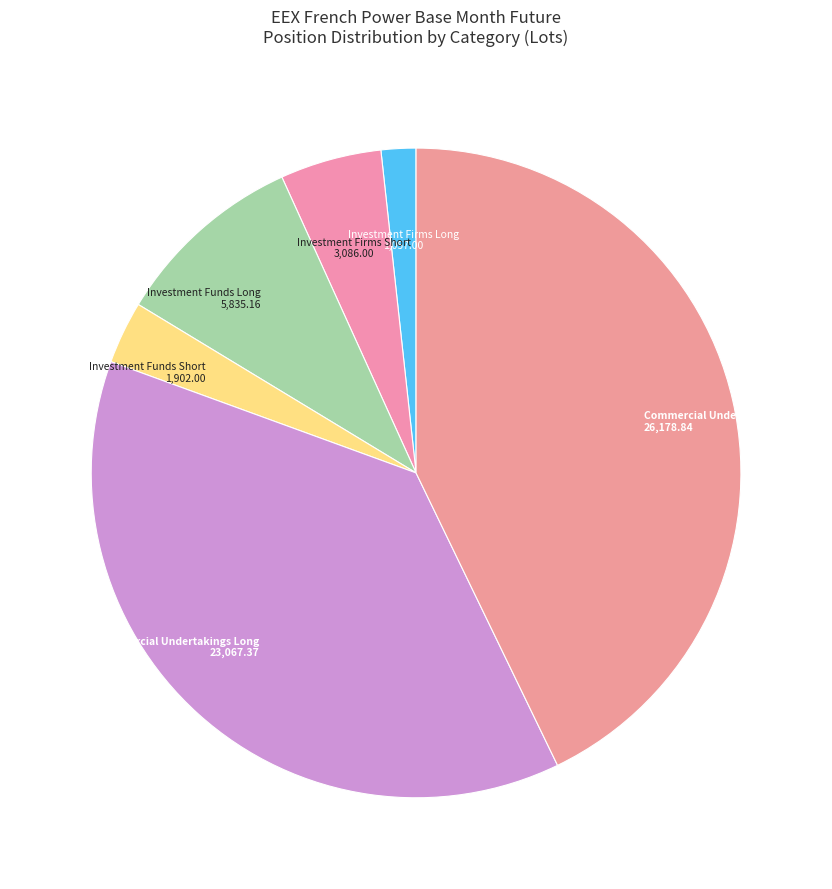

Which slice is the smallest?

Investment Firms Long